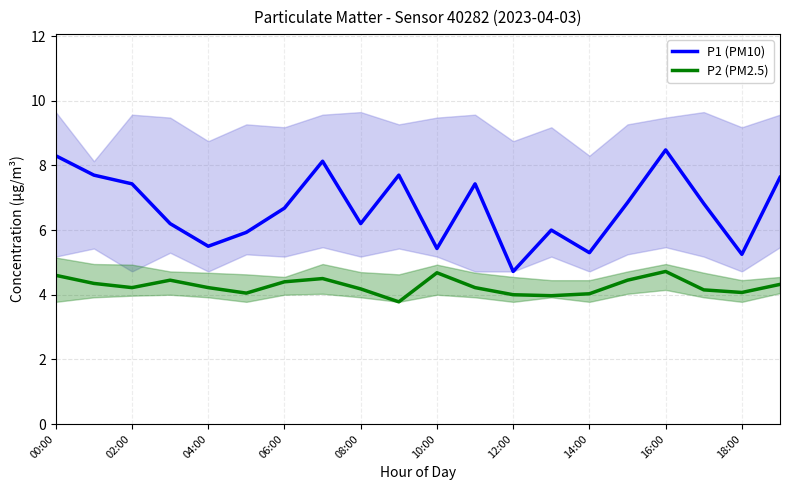

Is it true that P1 (PM10) equals 10.4 at 04:00?

False